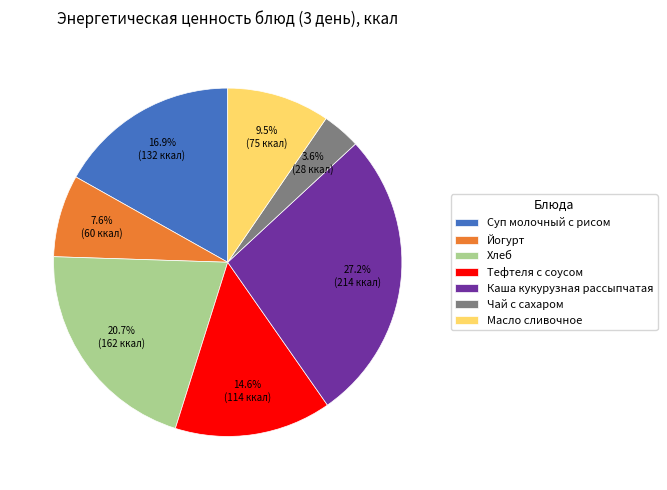

How many segments does this pie chart have?

7